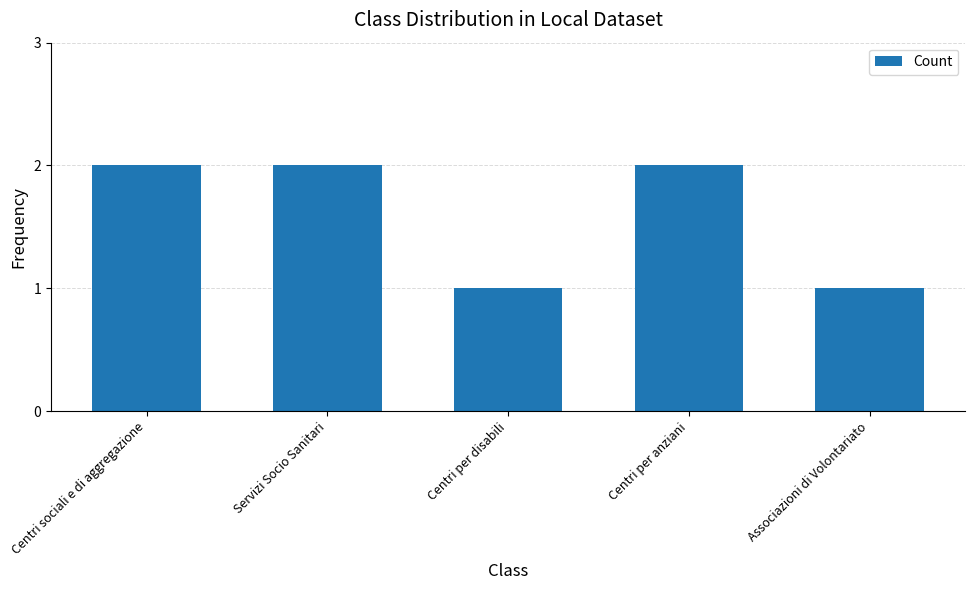

Is it true that the value at Centri per anziani is 2?

True